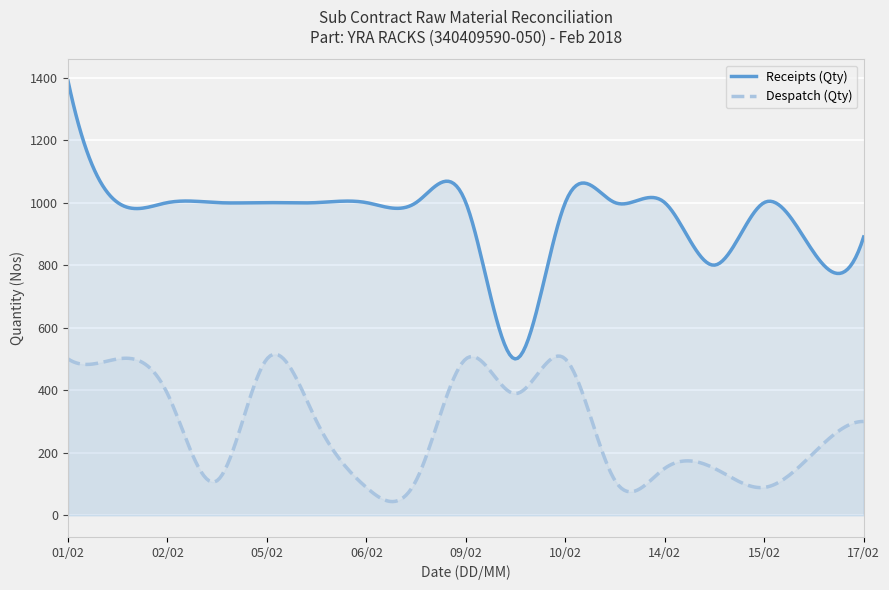

At how many categories does at least one series exceed 1150?

8